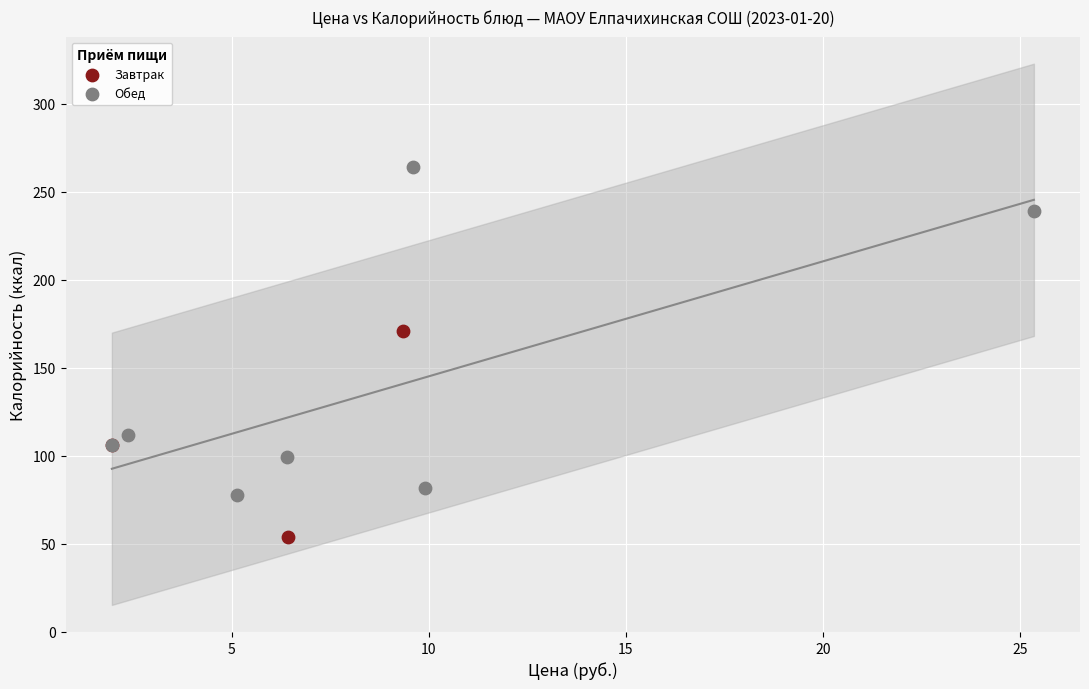

Which series reaches the maximum Y coordinate?

Обед